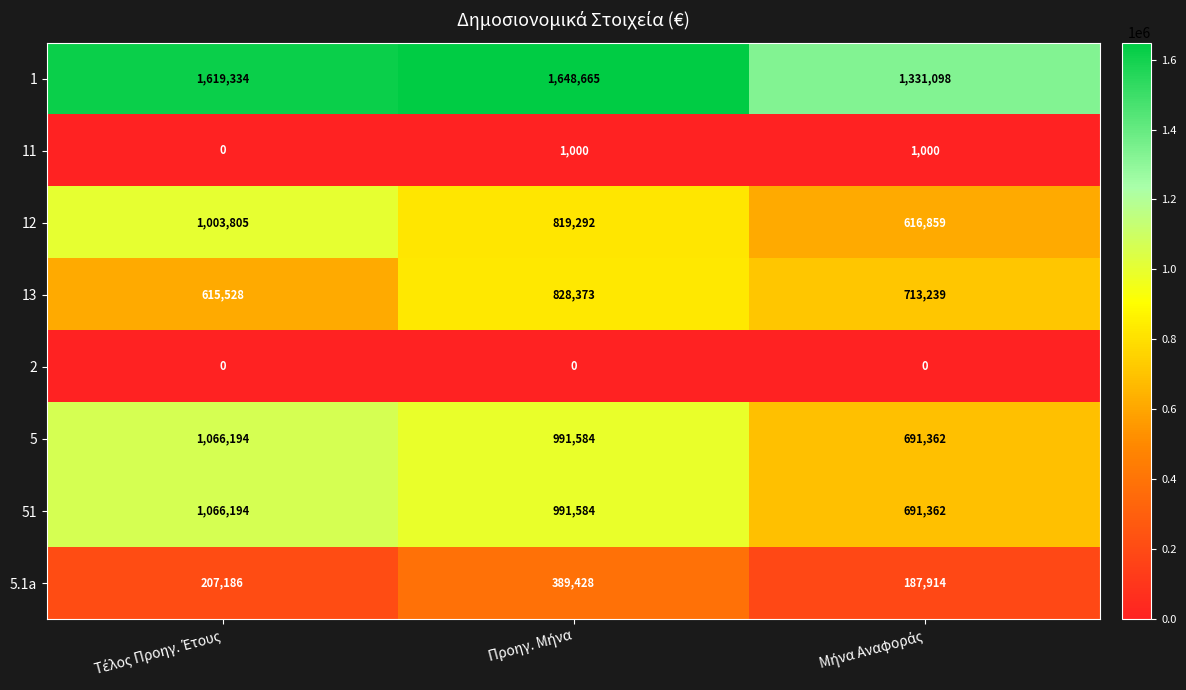

What is the maximum value for 12?

1003805